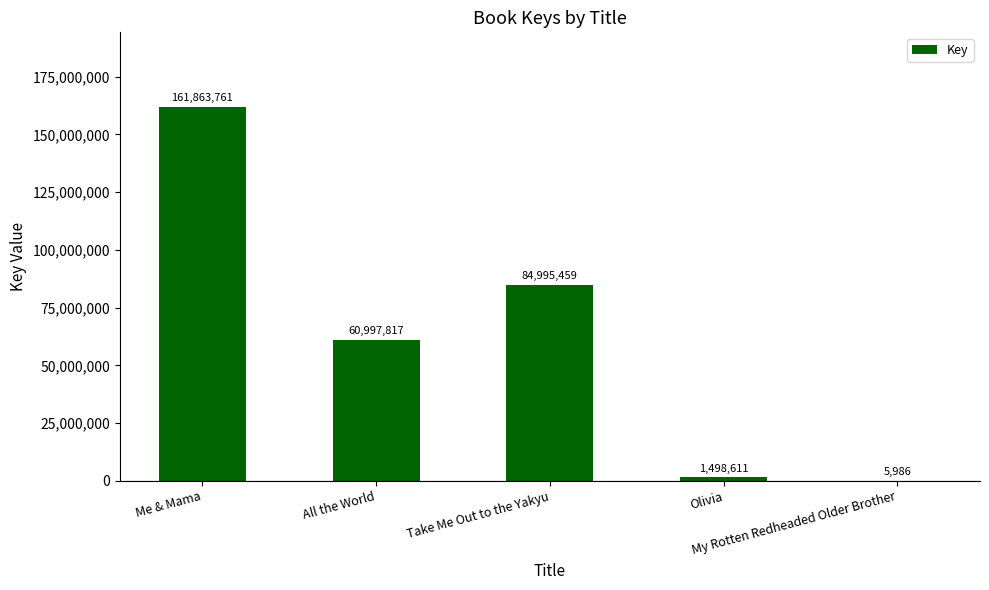

What is the maximum value shown in the chart?

161863761